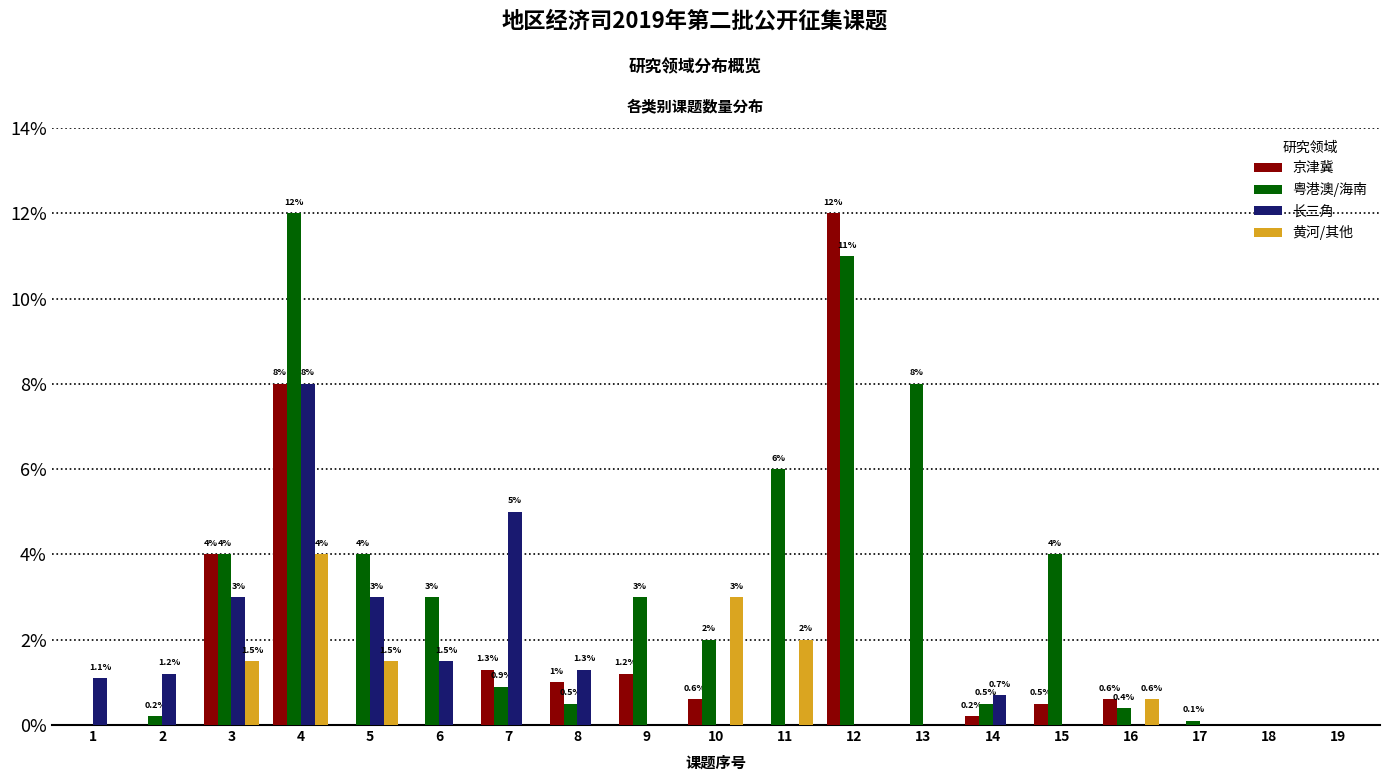

How many 黄河/其他 values are between 0 and 1?

14